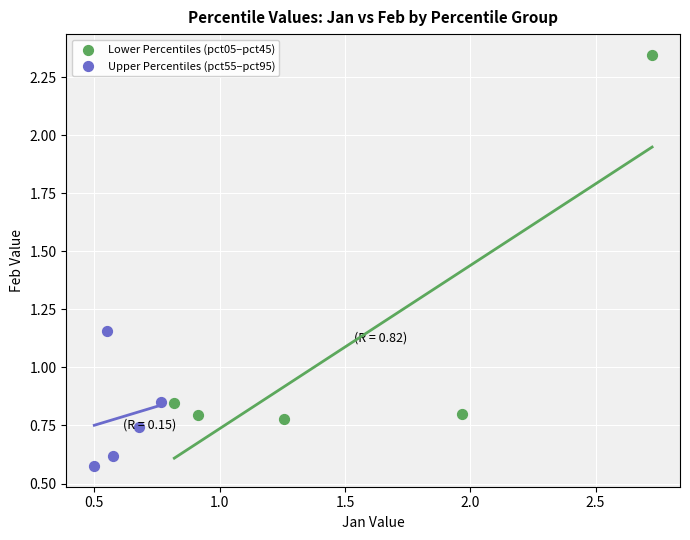

Which series has the largest Y range (max minus min)?

Lower Percentiles (pct05–pct45)